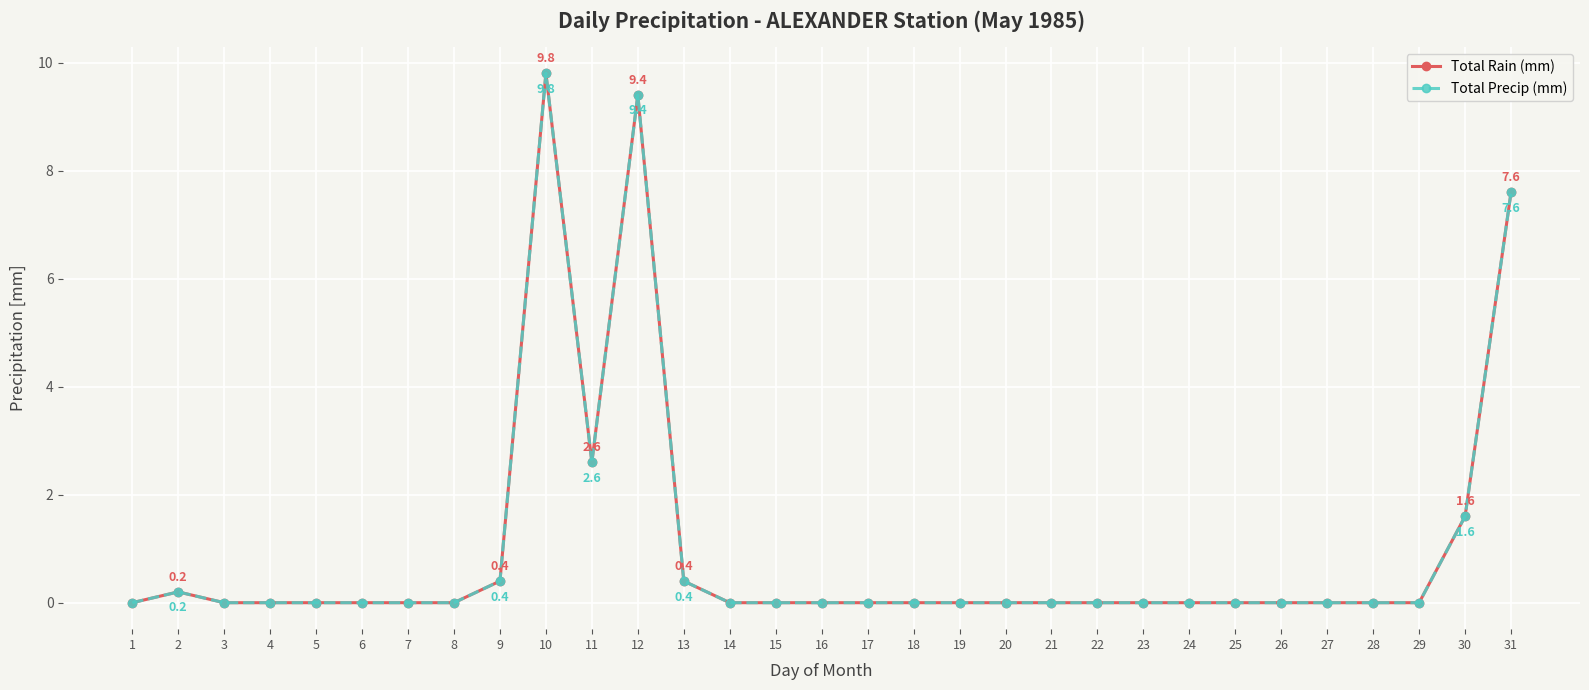

What is the average value of the Total Rain (mm) series?

1.0